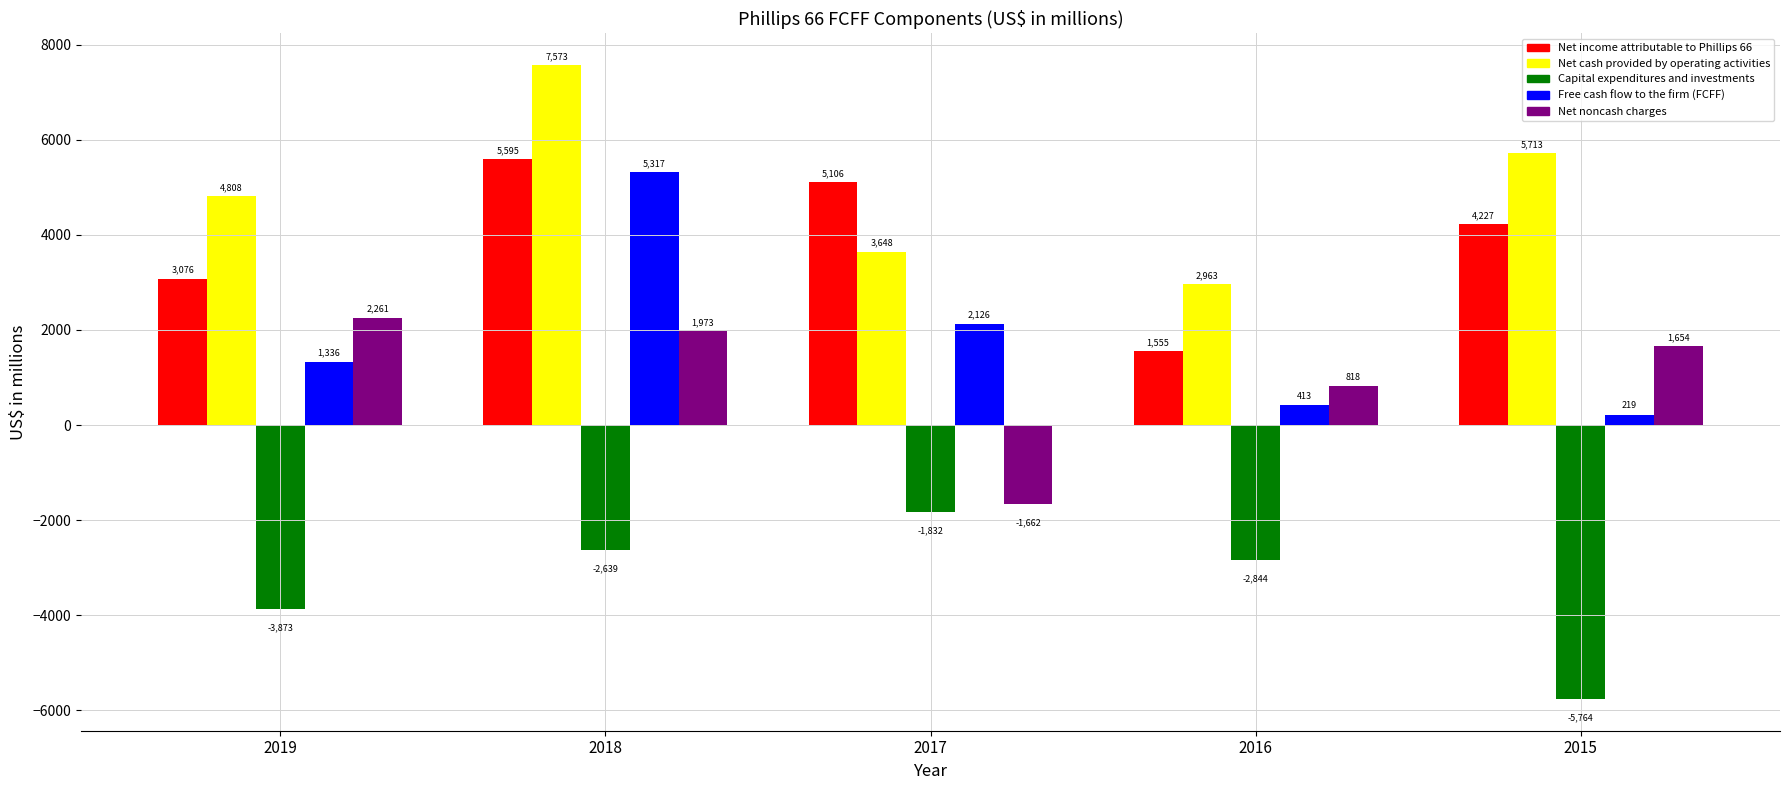

At 2016, list the series in order from largest to smallest.

Net cash provided by operating activities, Net income attributable to Phillips 66, Net noncash charges, Free cash flow to the firm (FCFF), Capital expenditures and investments